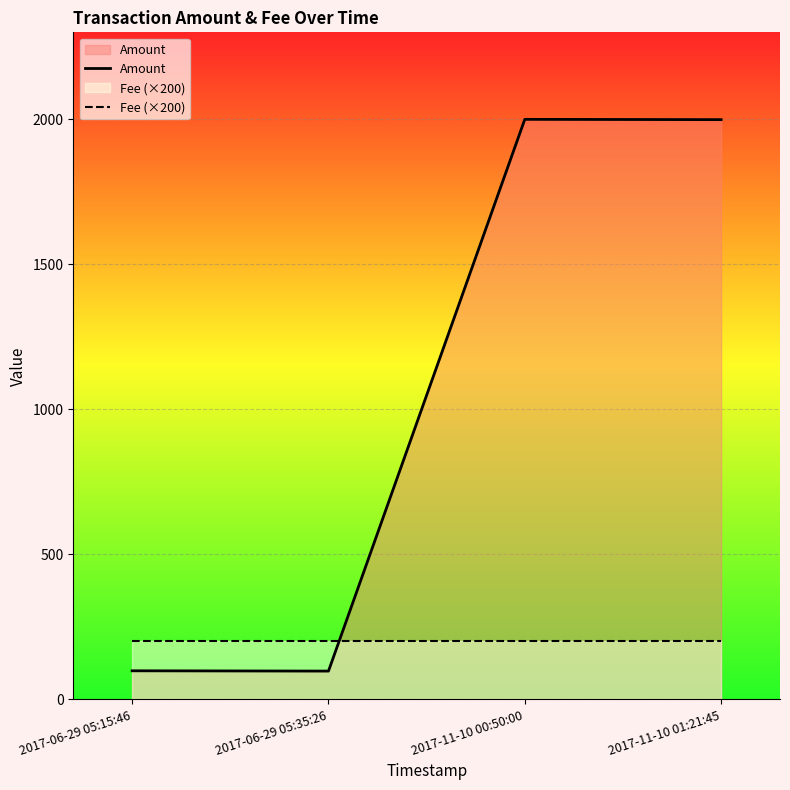

Which series has the largest total across all categories?

Amount